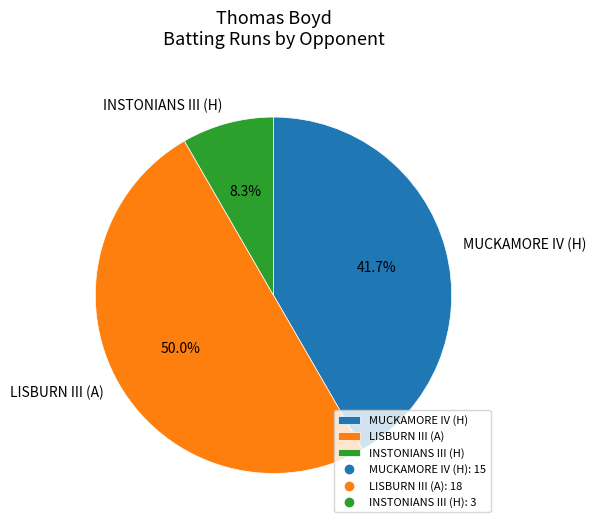

Which slice is the smallest?

INSTONIANS III (H)